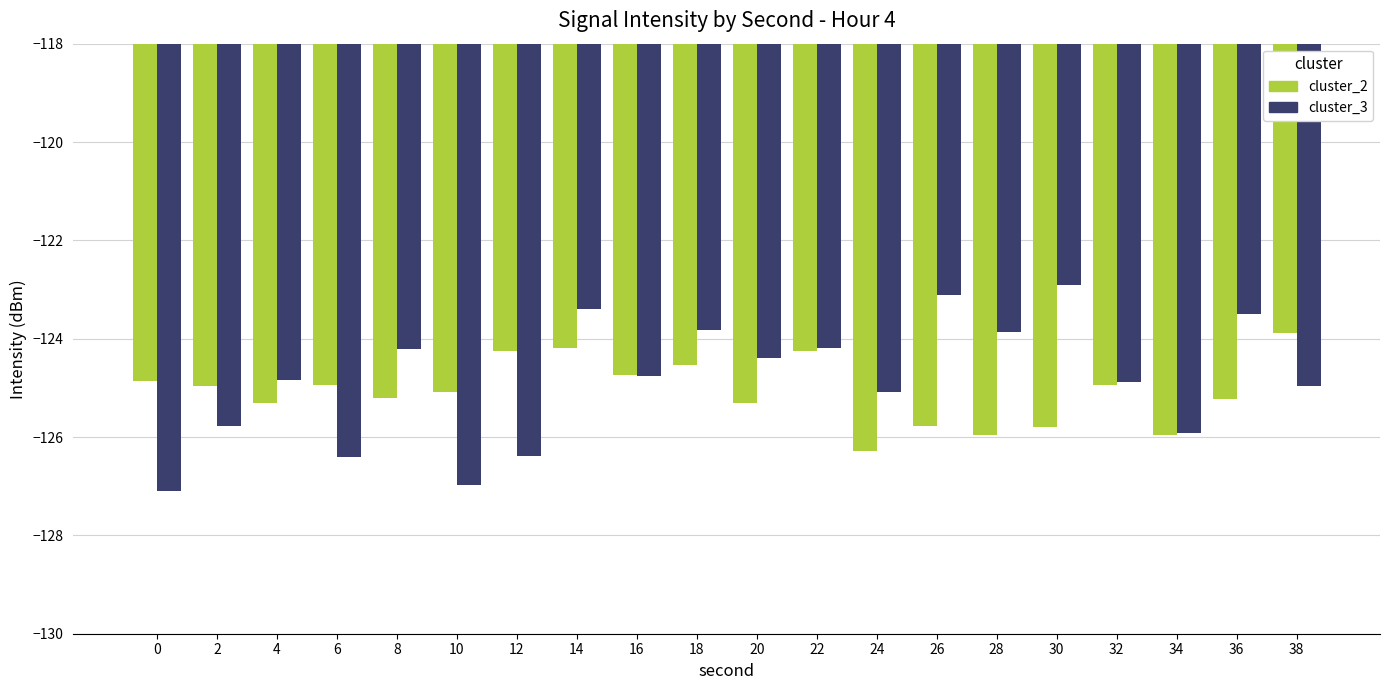

What are all the series names shown in the legend?

cluster_2, cluster_3